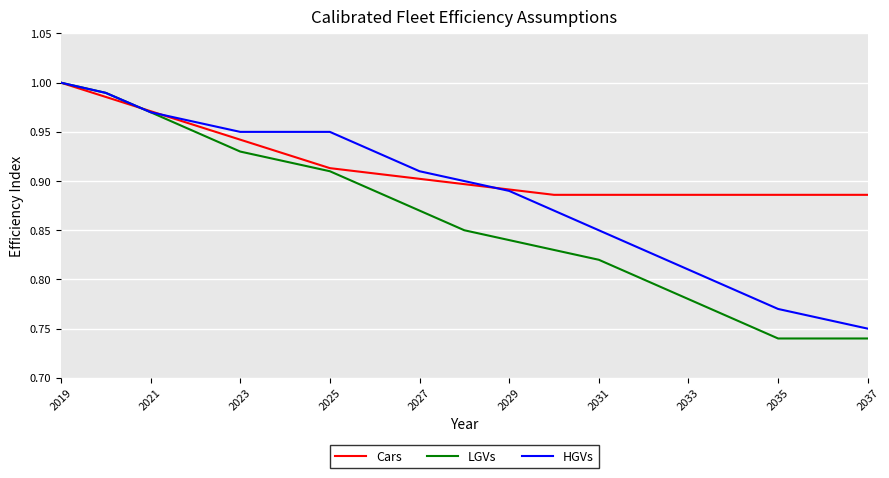

What are all the series names shown in the legend?

Cars, LGVs, HGVs